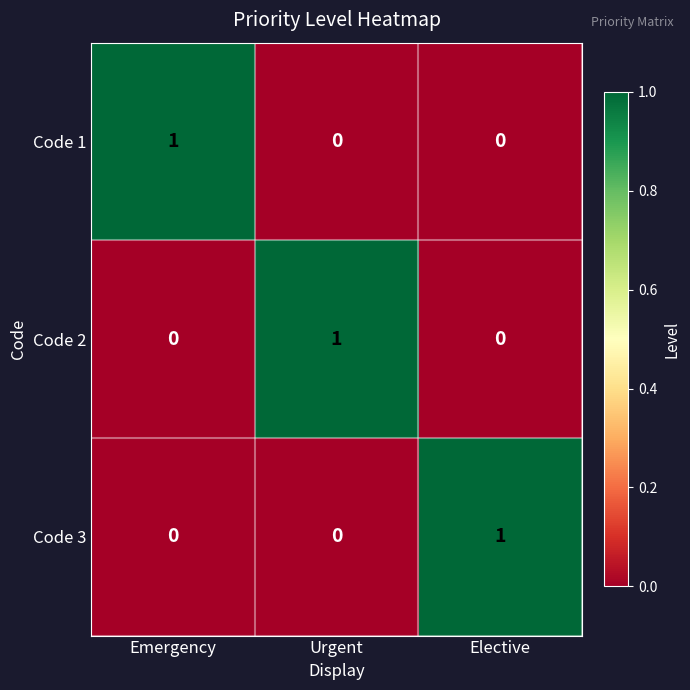

The value of Code 3 at Emergency is 0. True or false?

True